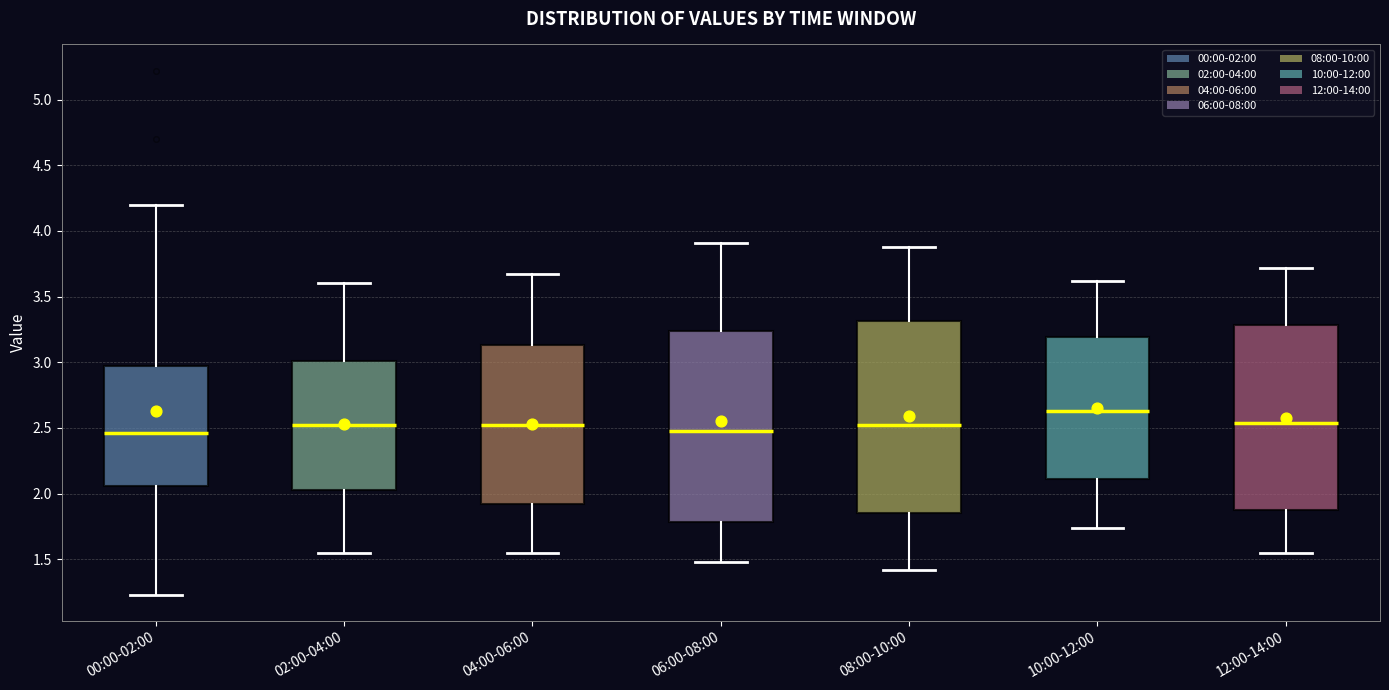

Reading left to right, transcribe this box plot: for each box, give where its median line is, the range the box spans, and where its two whiskers end, as read against the y-axis. The values are not printed on the chart, so give them approximately, as read against the axis.

00:00-02:00: median 2.45, box 2.05 to 2.95, whiskers 1.25 to 4.20
02:00-04:00: median 2.55, box 2.05 to 3.00, whiskers 1.55 to 3.60
04:00-06:00: median 2.55, box 1.90 to 3.15, whiskers 1.55 to 3.65
06:00-08:00: median 2.50, box 1.80 to 3.25, whiskers 1.50 to 3.90
08:00-10:00: median 2.55, box 1.85 to 3.30, whiskers 1.40 to 3.90
10:00-12:00: median 2.65, box 2.10 to 3.20, whiskers 1.75 to 3.60
12:00-14:00: median 2.55, box 1.85 to 3.30, whiskers 1.55 to 3.70